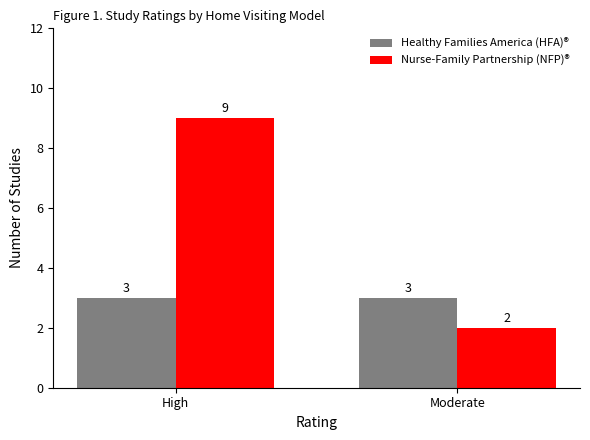

What is the total value across all series at High?

12